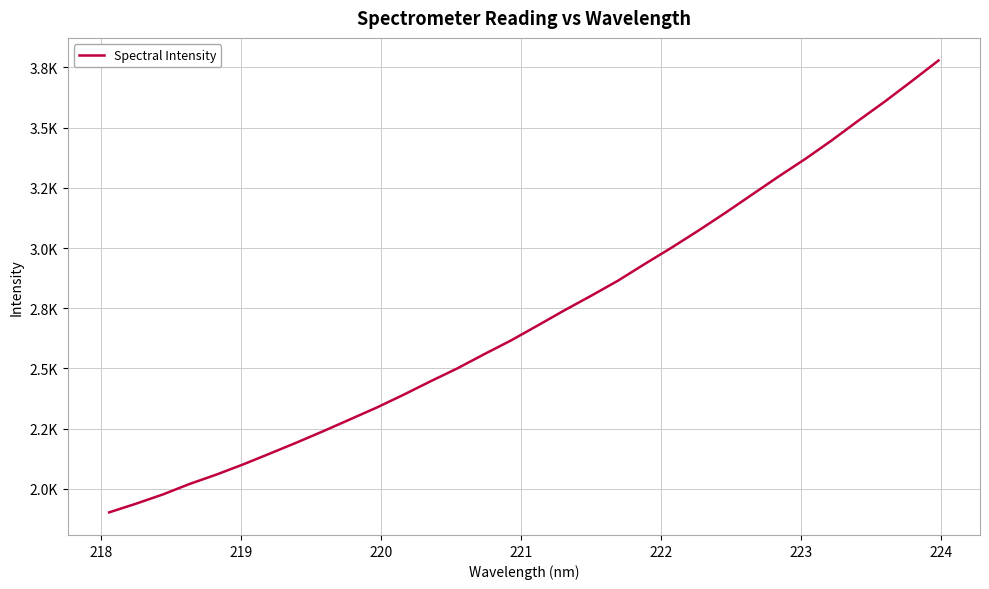

Does the chart display data point markers on the line(s)?

No